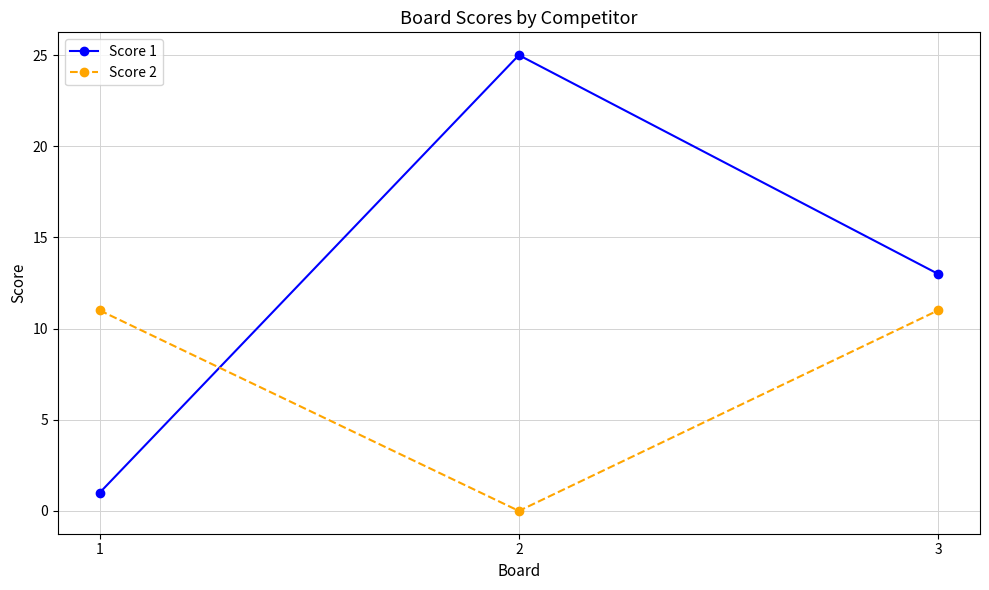

Rank the series by their average value, from lowest to highest.

Score 2, Score 1